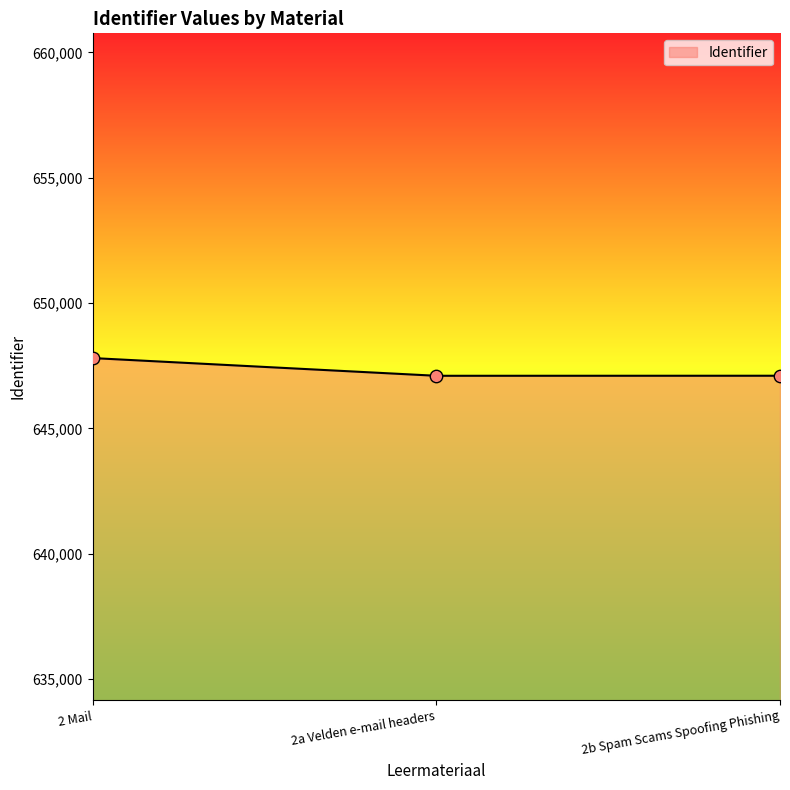

What is the ratio of the value at 2a Velden e-mail headers to the value at 2b Spam Scams Spoofing Phishing?

1.0